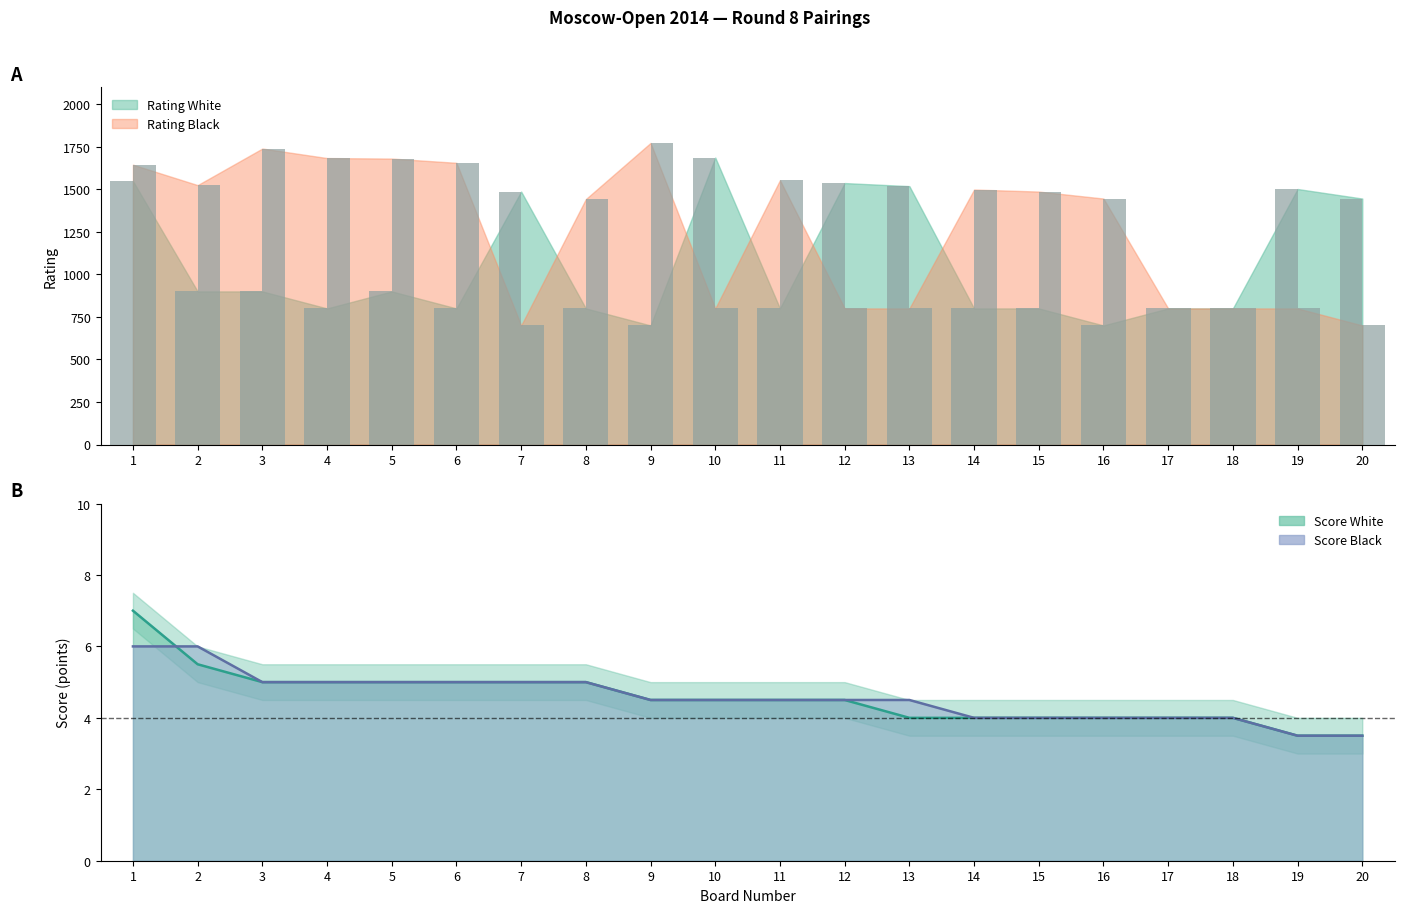

What is the spread (max minus min) of values at 14?

1495.0